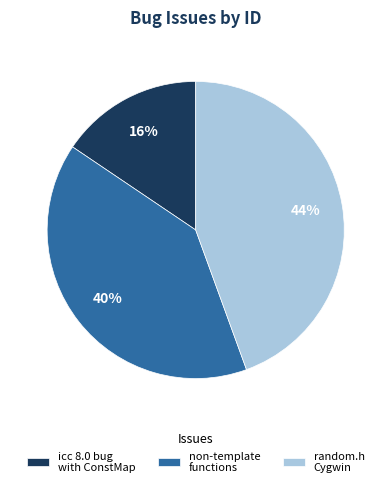

Is icc 8.0 bug with ConstMap the majority of the pie?

No